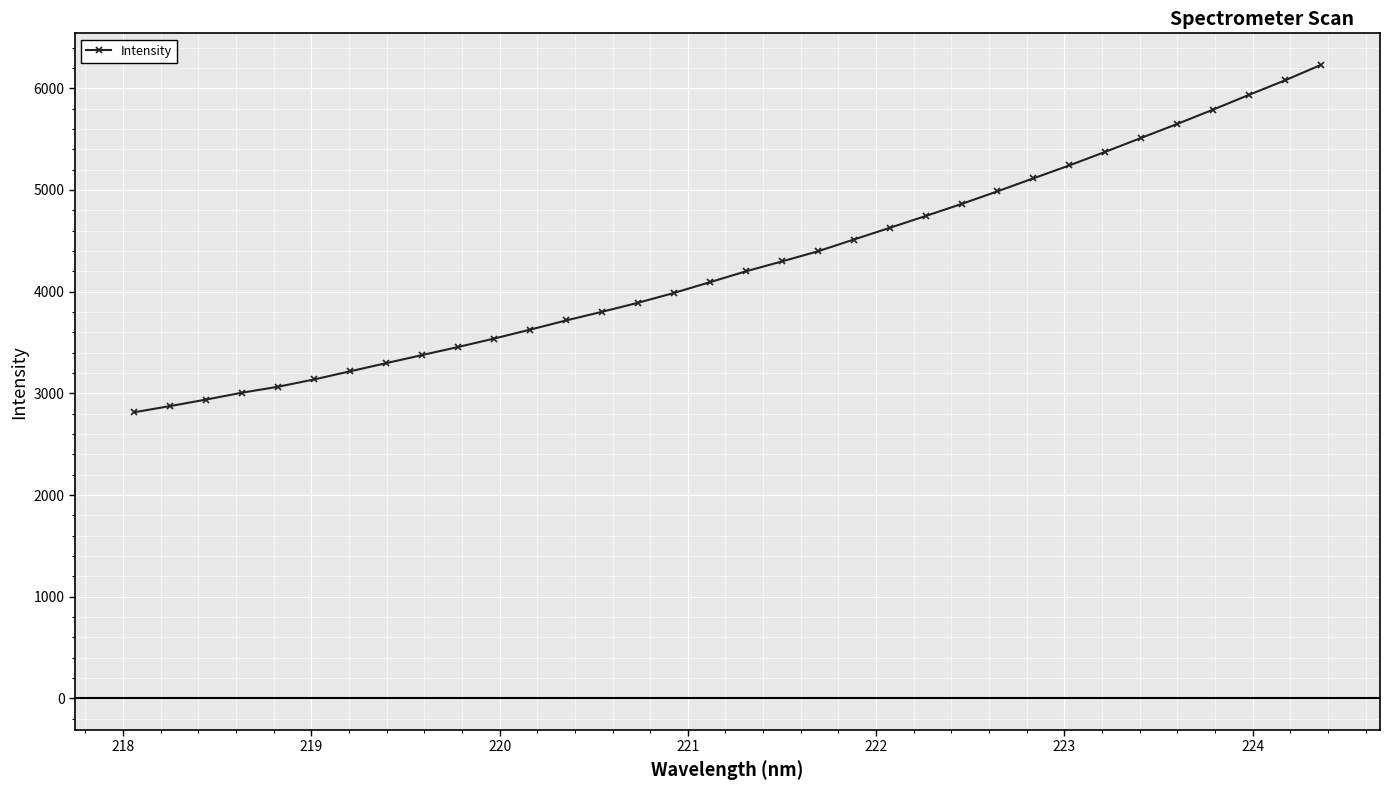

What is the sum of all values?

145390.8